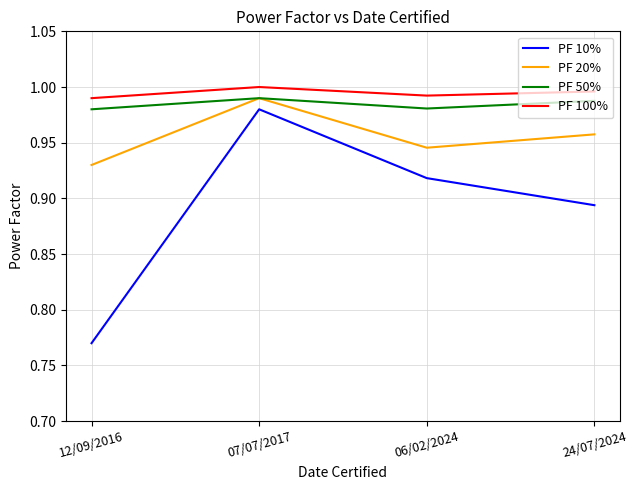

What position from the left is 24/07/2024?

4